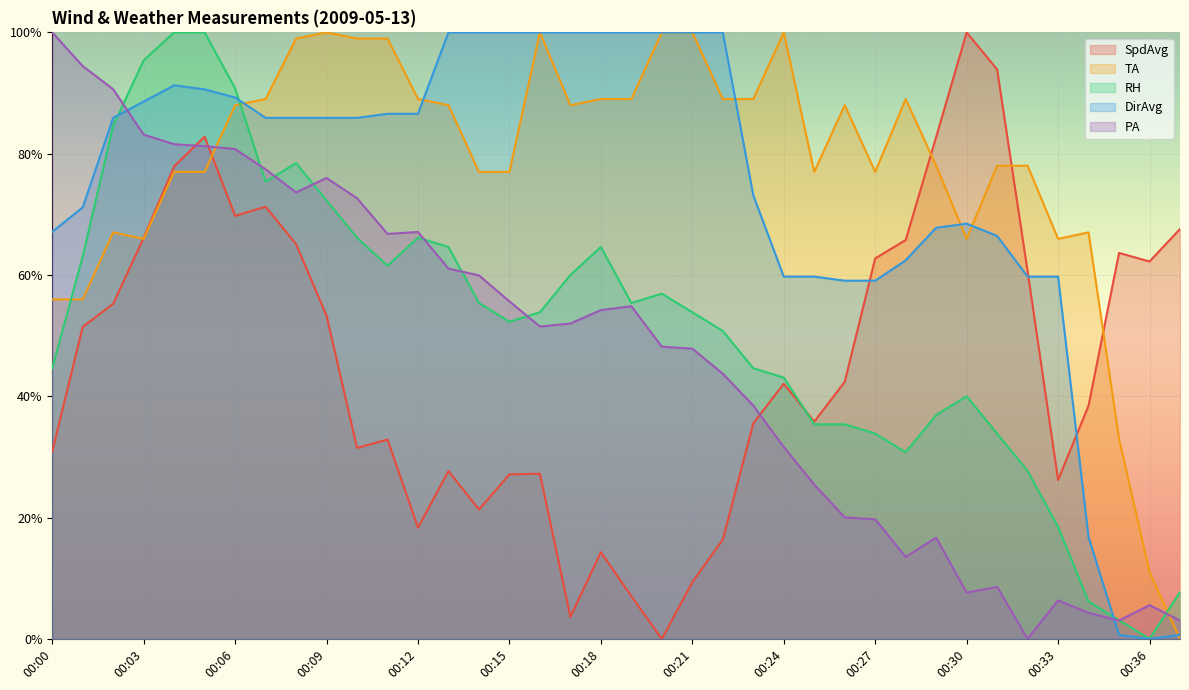

How many intersections are there between PA and SpdAvg?

3